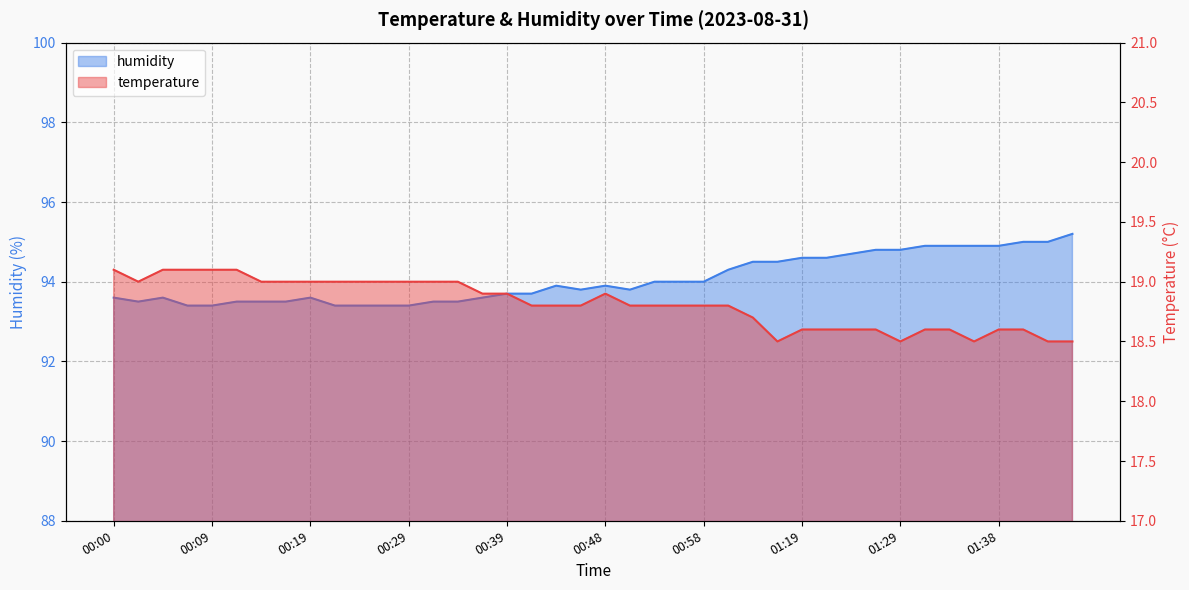

At which category does the chart reach its minimum across all series?

01:16